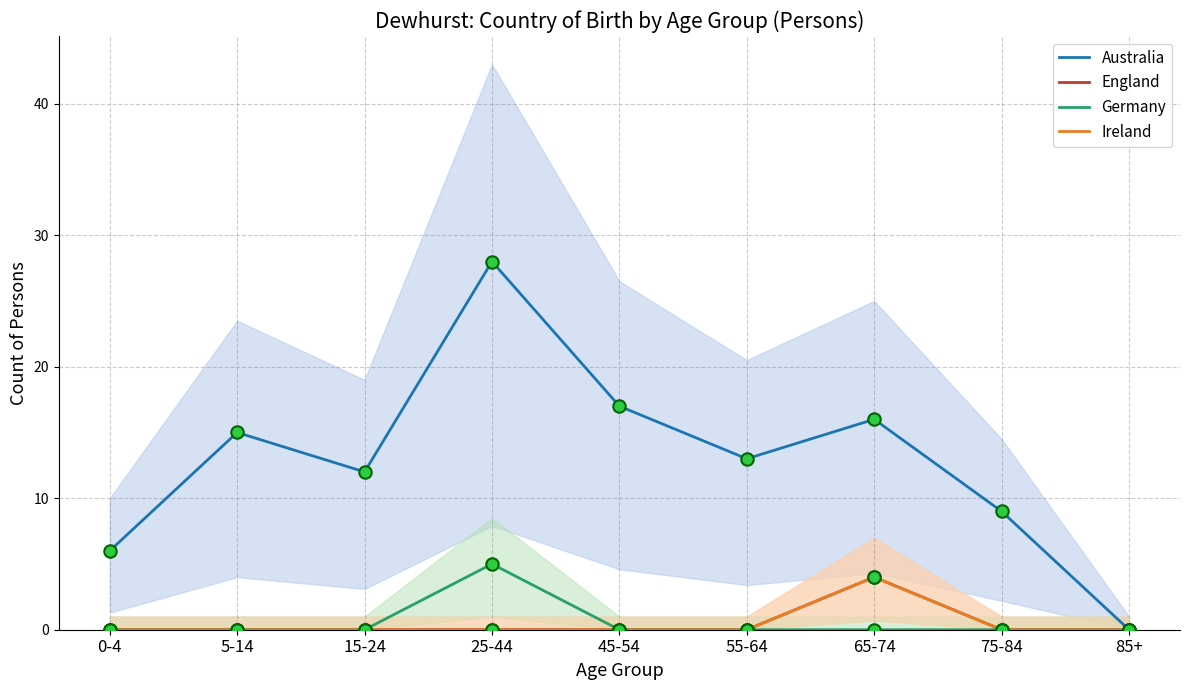

Which series contains the lowest Y value?

Australia